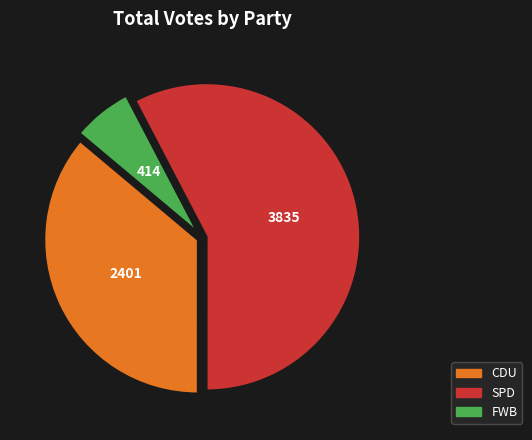

Count the number of slices in the pie.

3